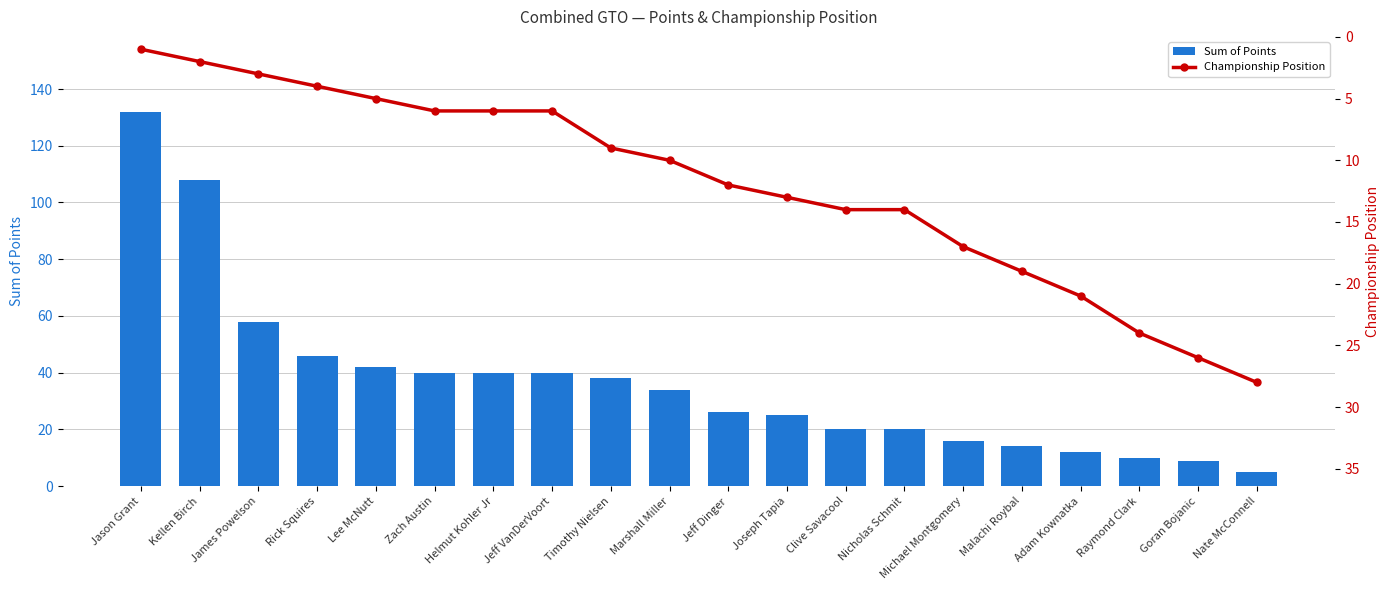

Between Zach Austin and Michael Montgomery, which is larger?

Zach Austin